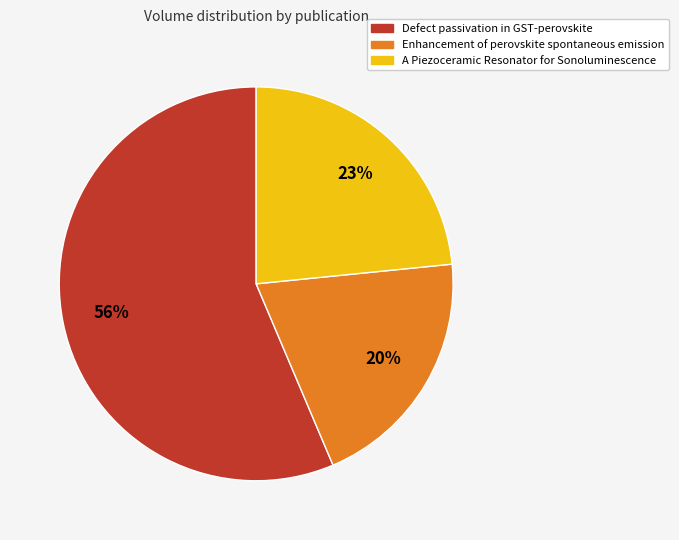

Does Defect passivation in GST-perovskite account for over 50% of the chart?

Yes